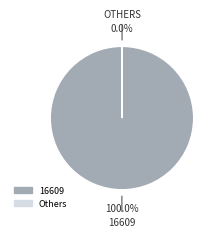

Does any single category account for the majority?

Yes